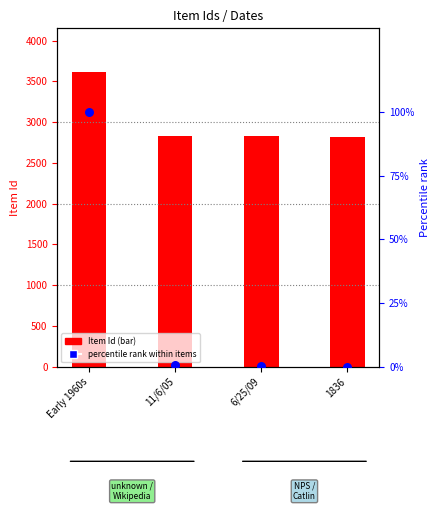

Is the value of Percentile rank within items at 6/25/09 greater than the value of Item Id at 6/25/09?

No